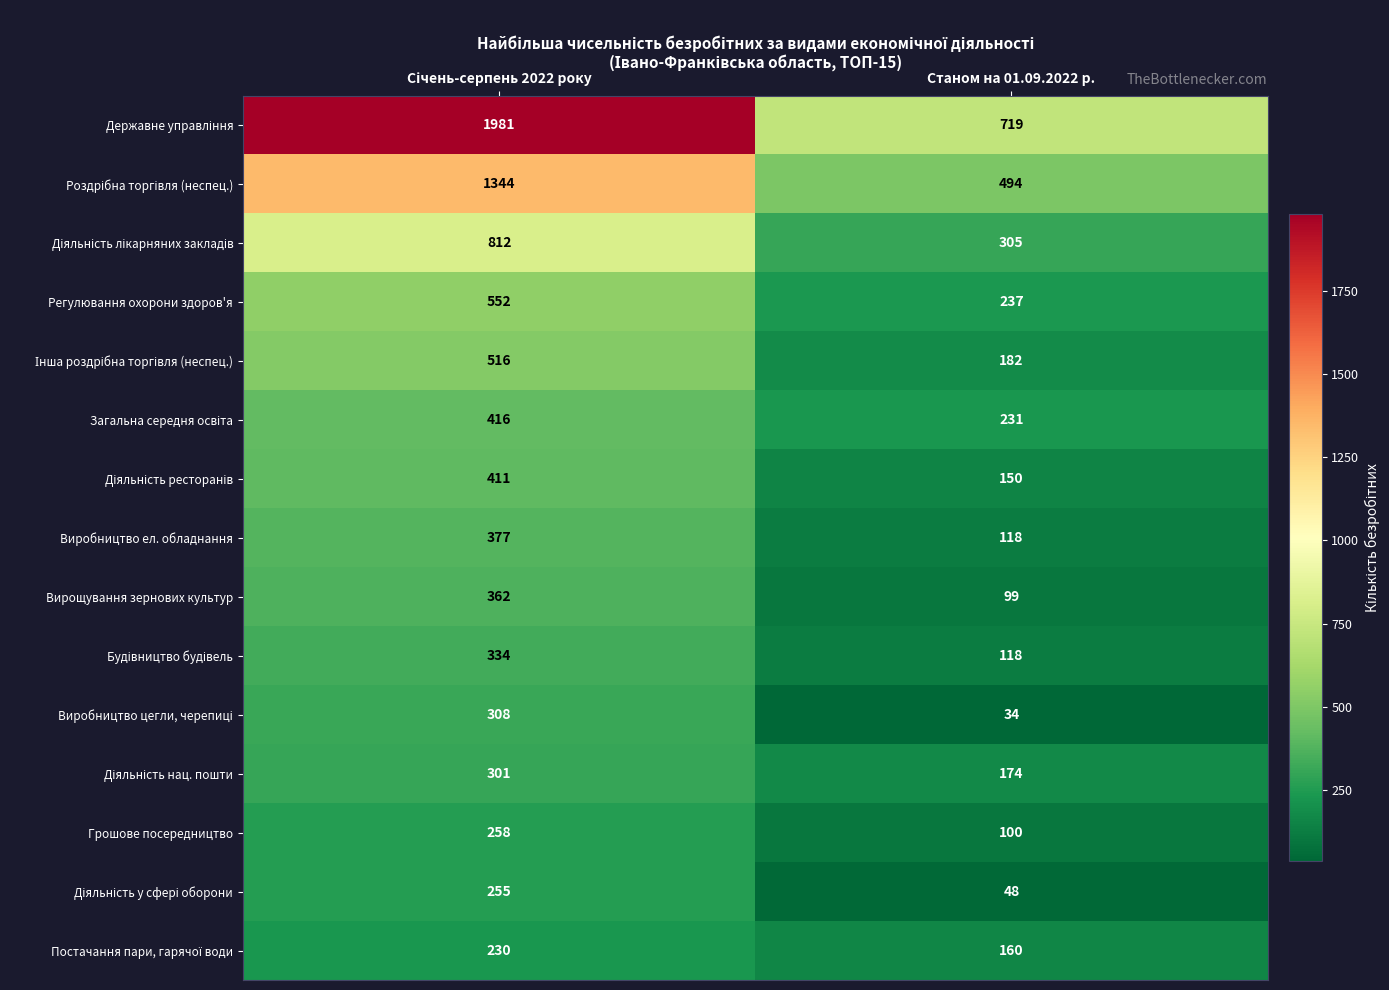

Is it true that Регулювання охорони здоров'я equals 237 at Станом на 01.09.2022 р.?

True